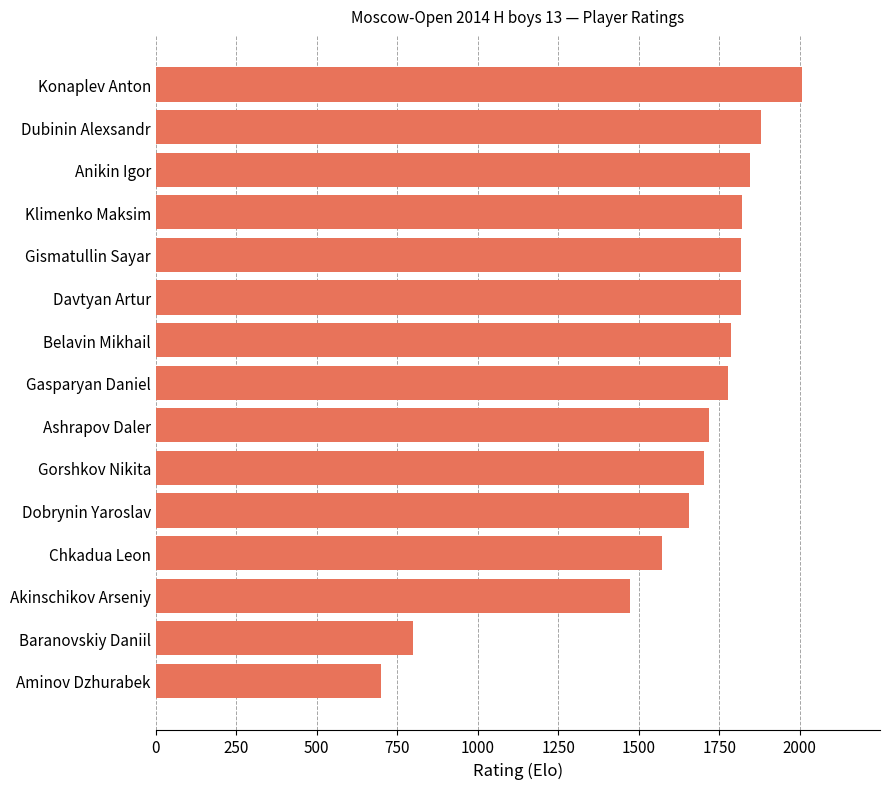

The chart shows a value of 800 at Baranovskiy Daniil. True or false?

True